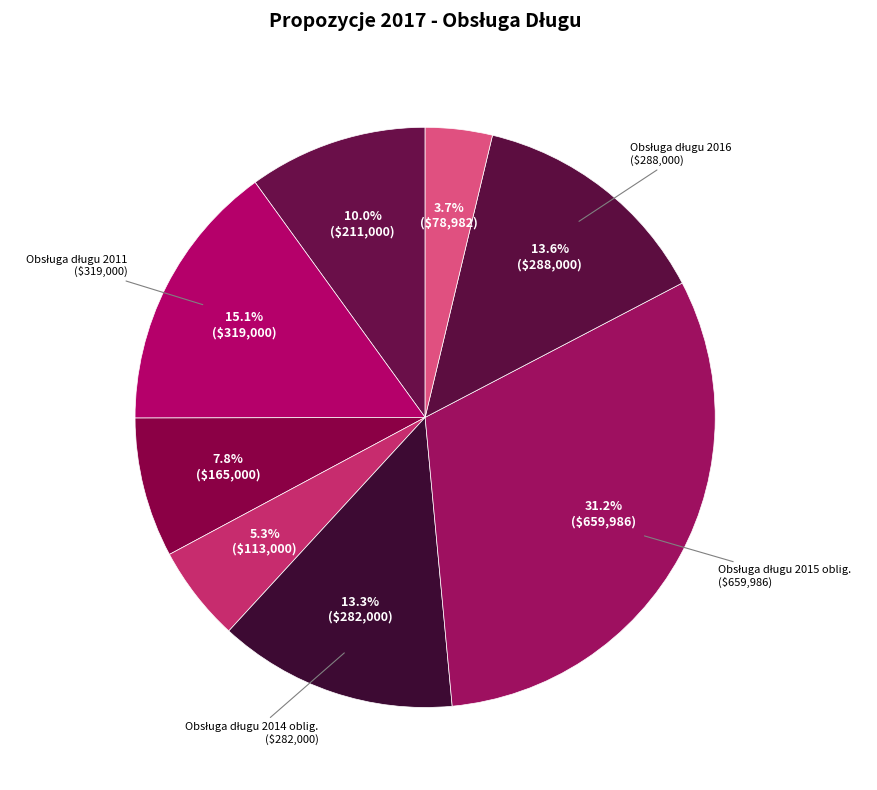

How many segments does this pie chart have?

8